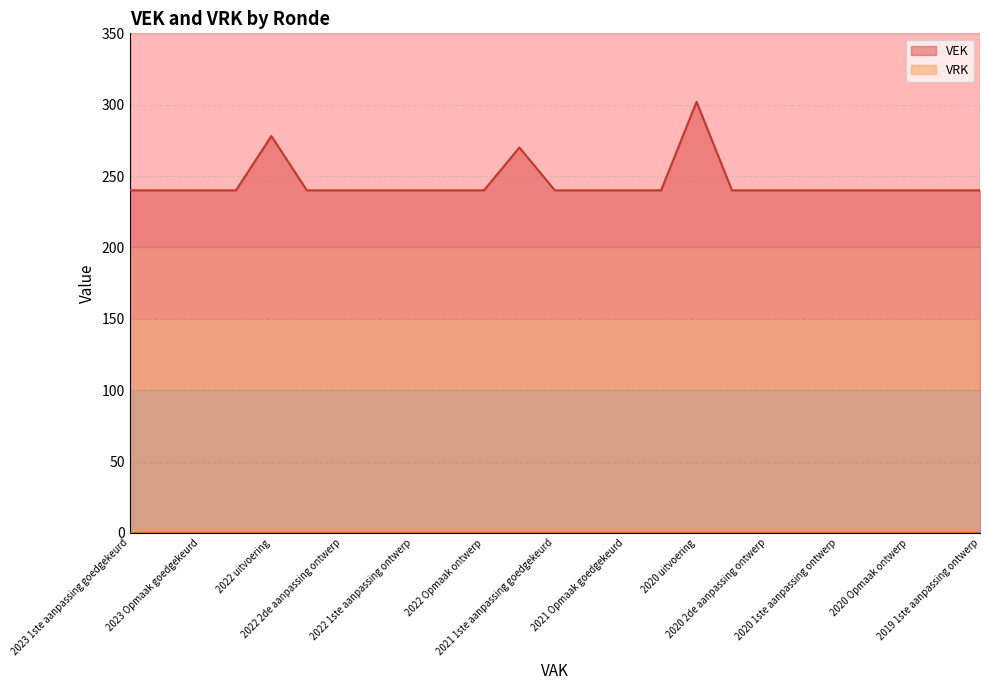

What is the maximum value shown in the chart?

302